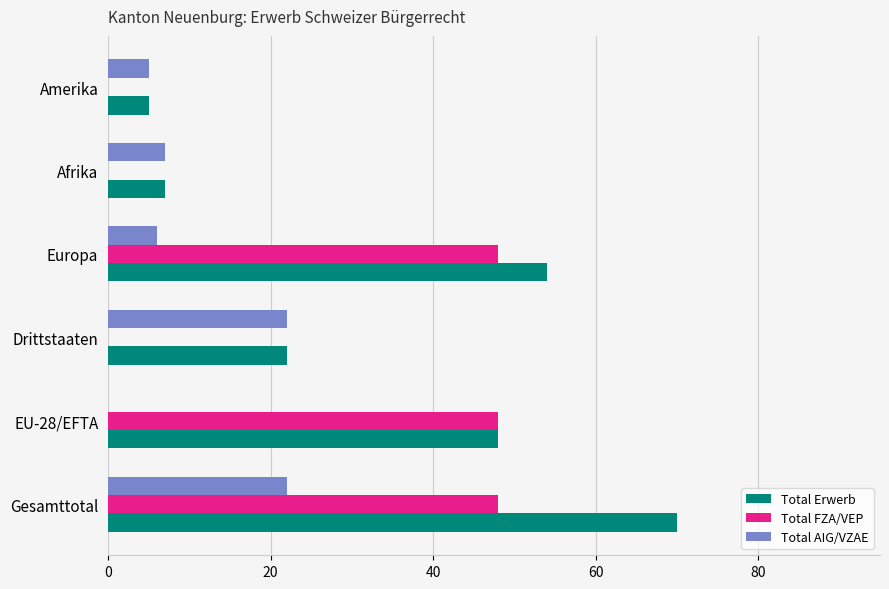

At which label does Total Erwerb reach its peak?

Gesamttotal